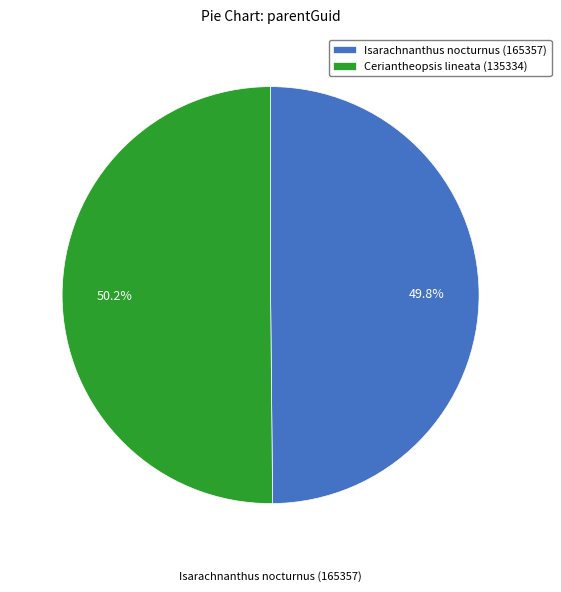

What percentage is NOT represented by Ceriantheopsis lineata (135334)?

49.8%